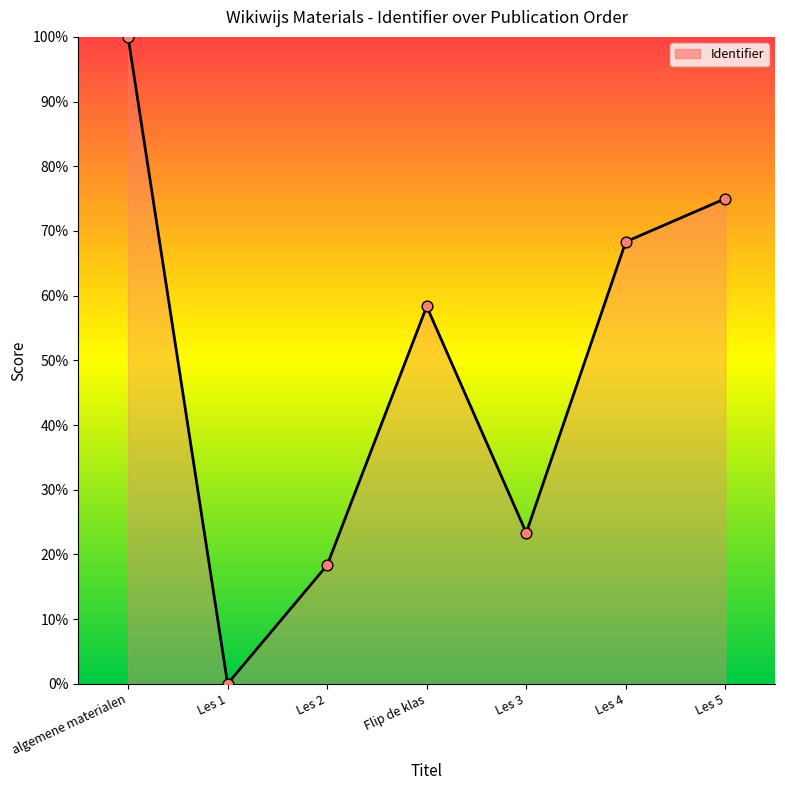

Which has a higher value, Les 1 or algemene materialen?

algemene materialen